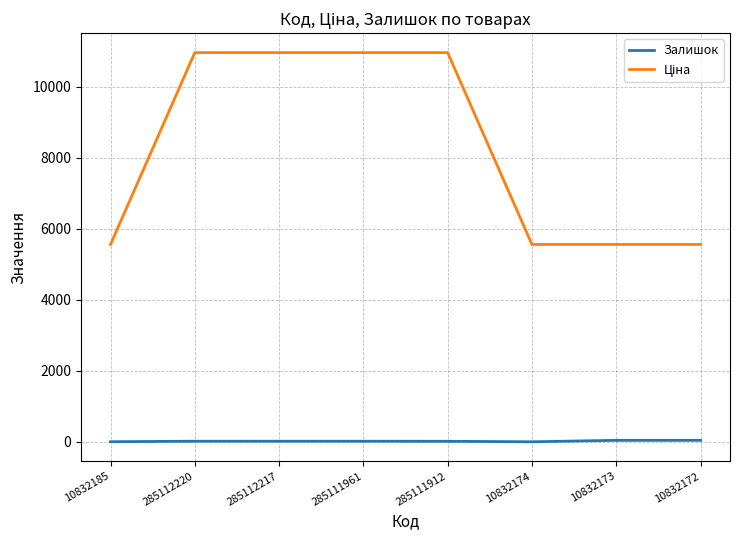

The Залишок series shows 42.0 at 10832172. True or false?

True